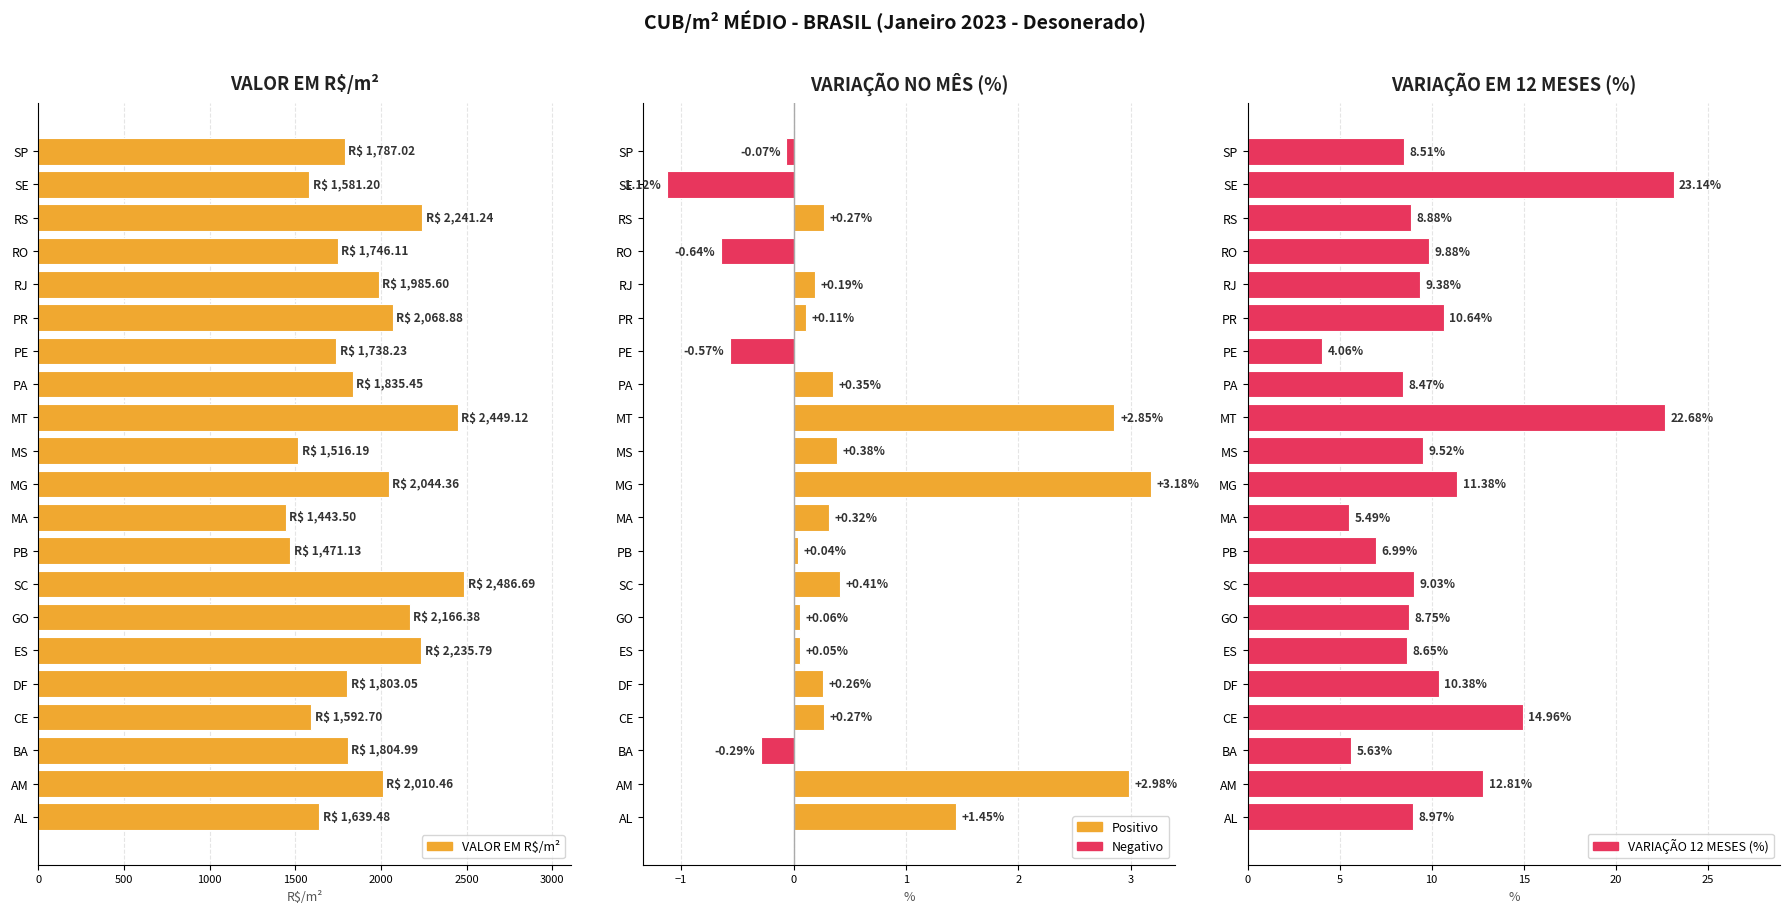

Between SP and AL, which is larger?

SP